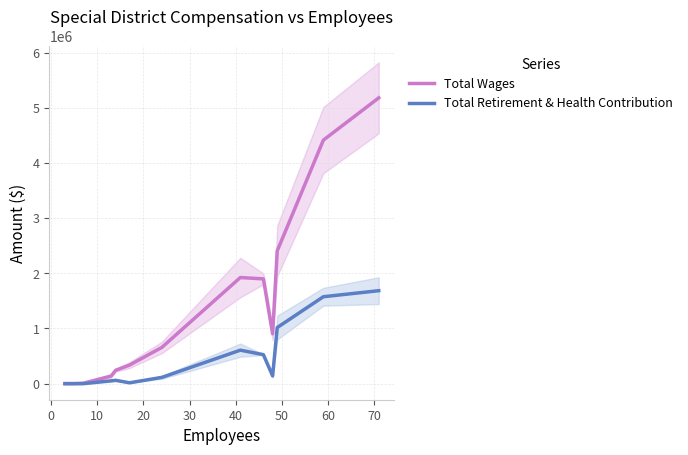

True or false: Total Wages and Total Retirement & Health Contribution cross at least once.

False